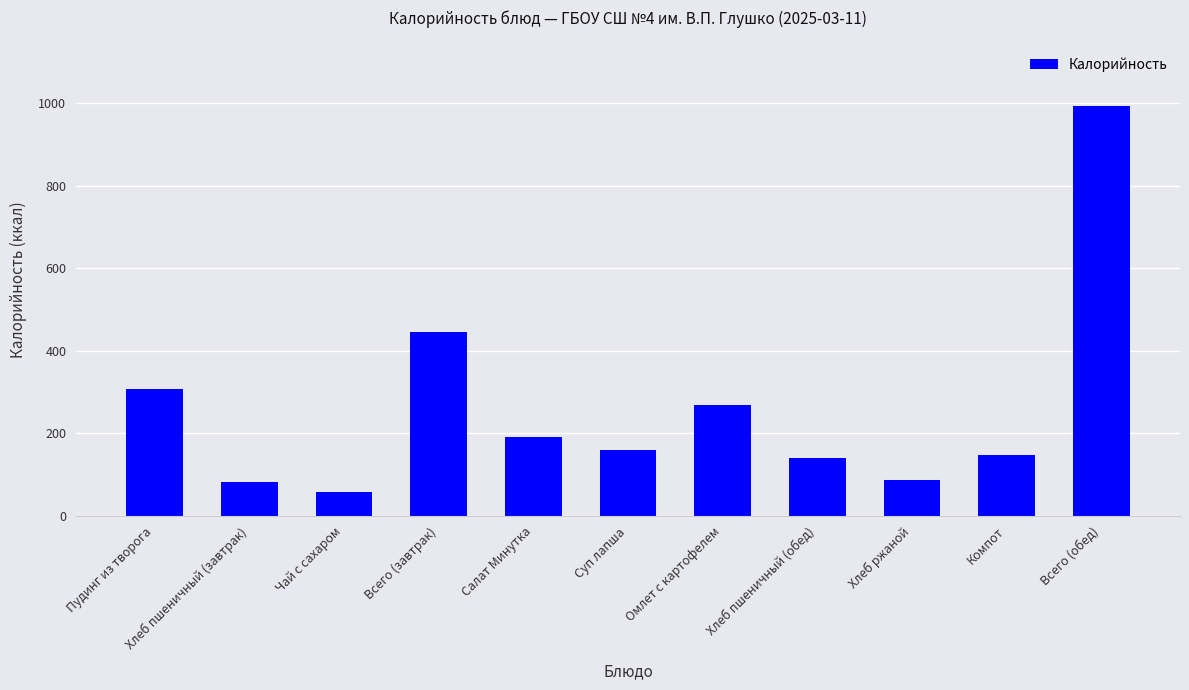

Between Всего (обед) and Суп лапша, which is larger?

Всего (обед)